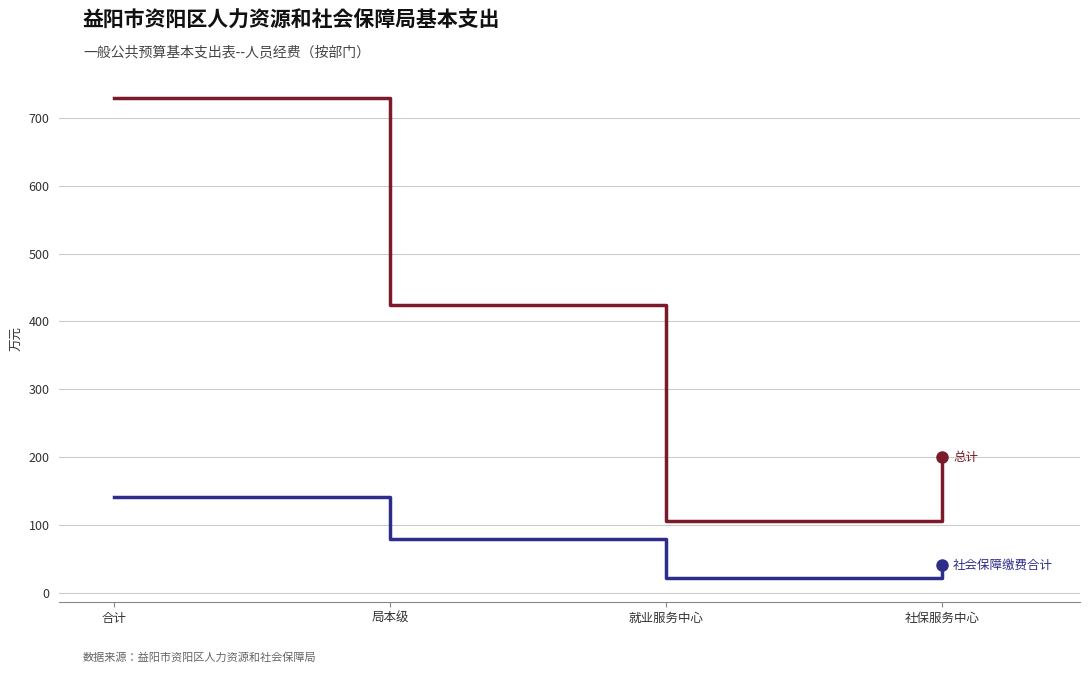

What is the spread (max minus min) of values at 局本级?

343.9